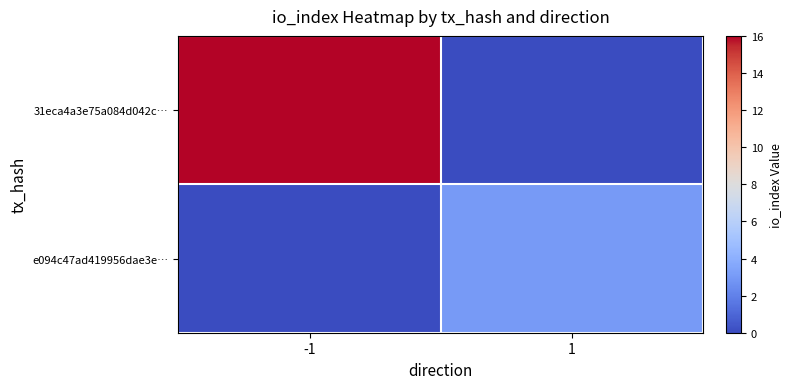

Reading left to right, transcribe all the data shown in this chart.

31eca4a3e75a084d042c…: -1=16	1=0
e094c47ad419956dae3e…: -1=0	1=3